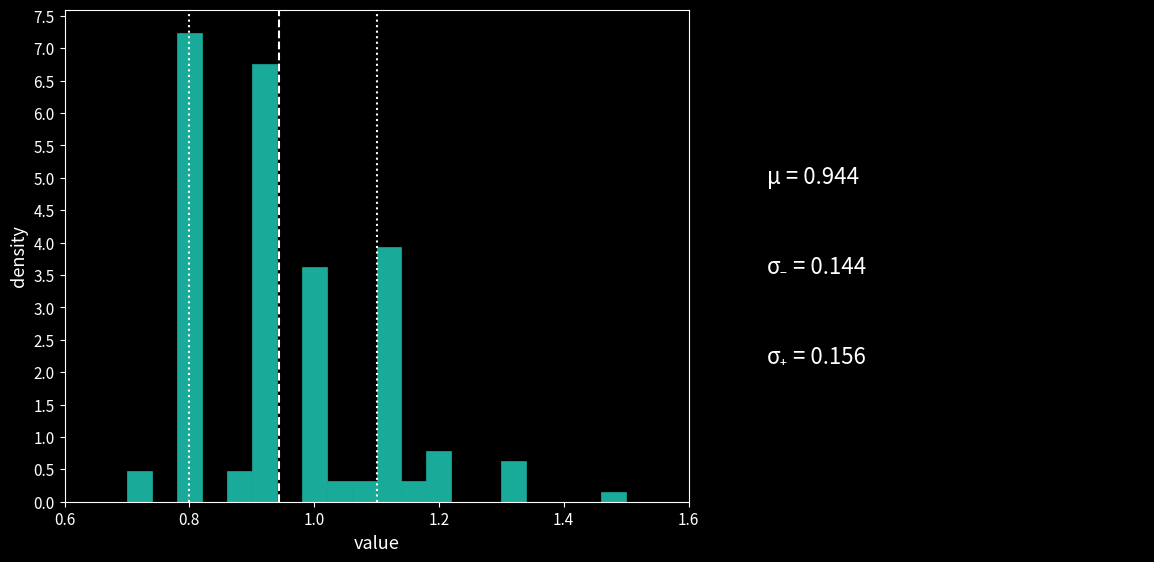

Read against the x-axis, roughly where is the centre of the tallest bar?

0.80